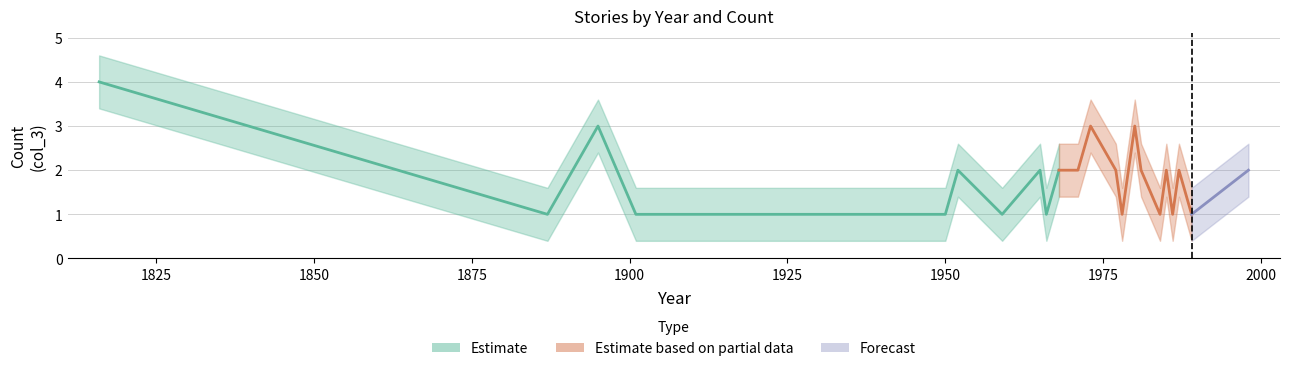

Does the chart have visible grid lines?

Yes